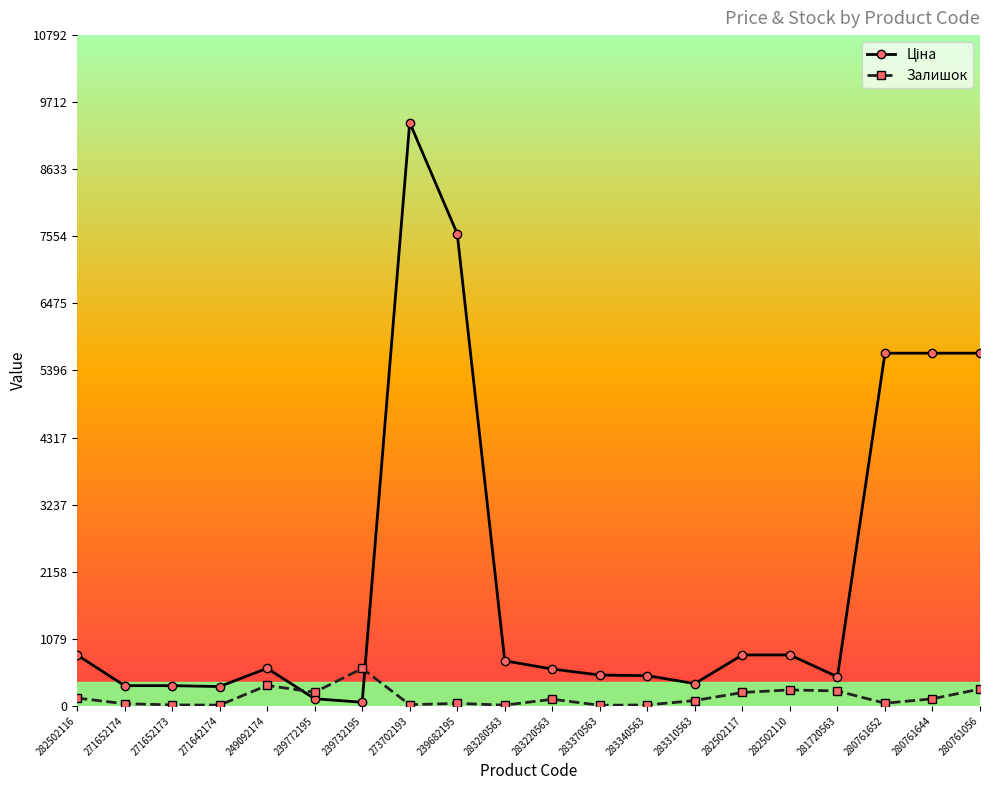

What is the value of the Залишок point at the 5th from the left?

328.0